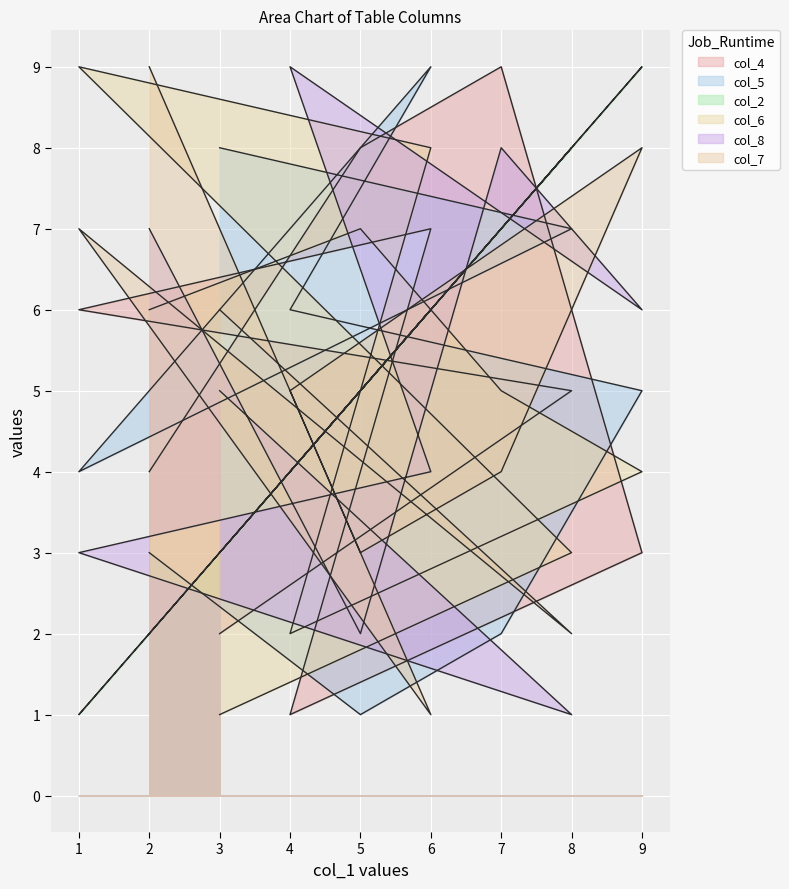

Where is col_7 nearest to the value 5?

4